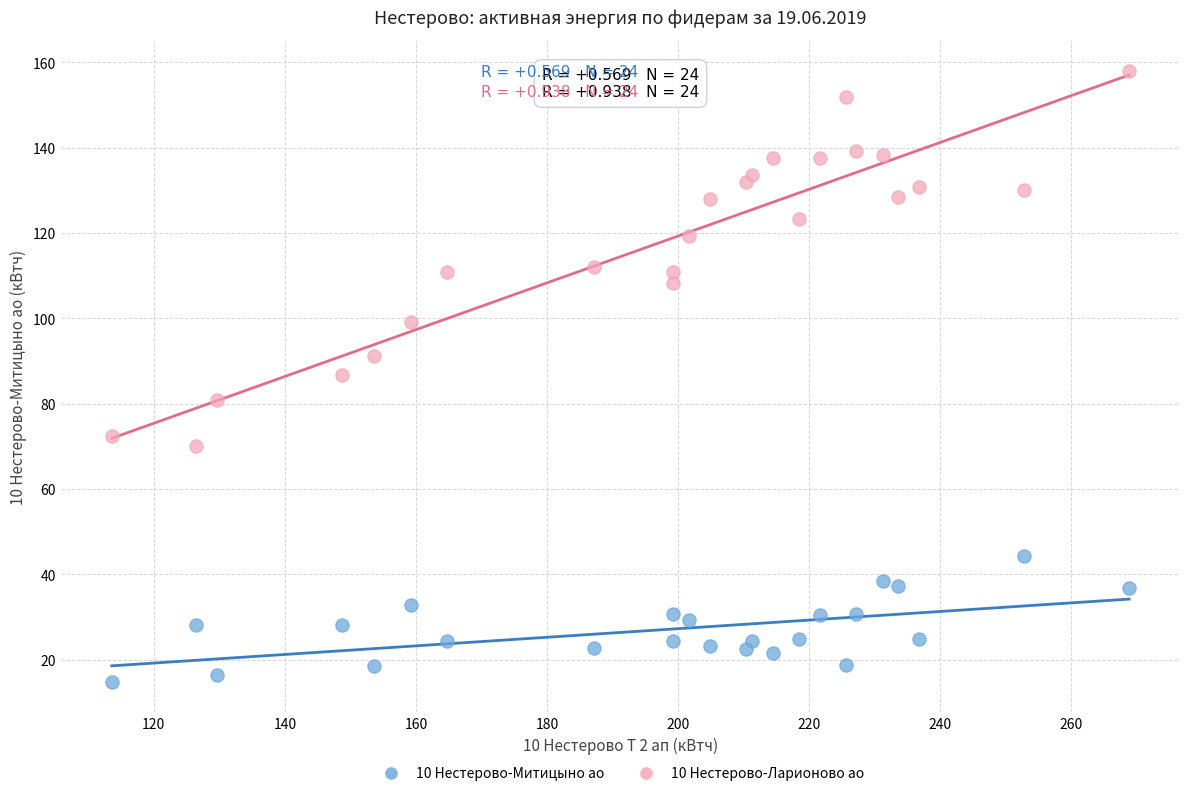

Which series has the widest spread of Y values?

10 Нестерово-Ларионово ао